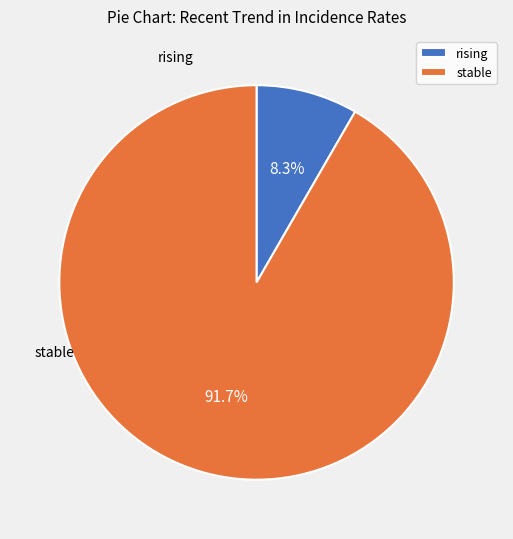

Is there a majority slice in this chart?

Yes